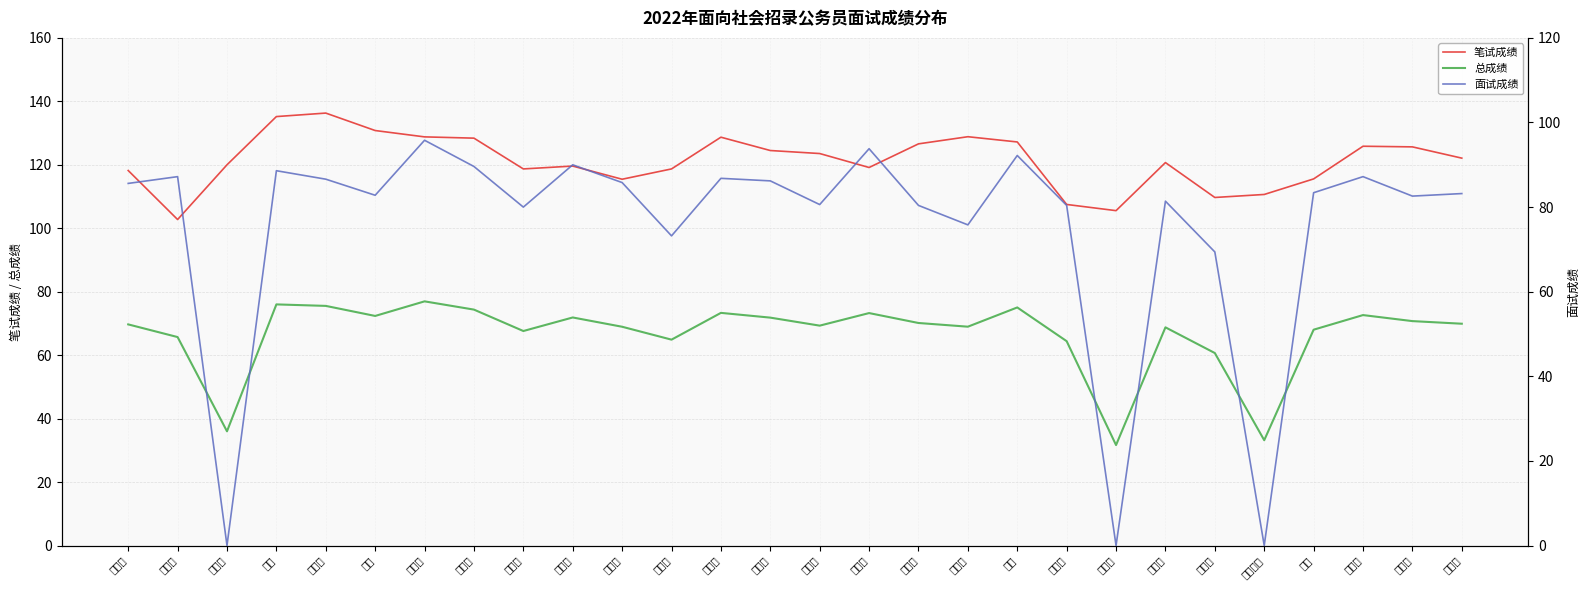

Reading right to left, extract all data points from this chart.

笔试成绩: 刘福勇=122.1	任静红=125.7	欧希鹏=125.8	韩玉=115.5	迪丽娜尔=110.7	来扎提=109.7	崔梦含=120.7	谢雪莲=105.5	王泽荣=107.5	潘辉=127.2	娜木兰=128.8	王雪莹=126.6	韩继杰=119.2	任丽娟=123.5	齐雪莹=124.5	毕明艳=128.7	刘娟娟=118.7	张红梅=115.5	和悦梅=119.6	韩雪晶=118.7	陈玉娇=128.4	杨嘉玲=128.8	郑君=130.8	杨洪红=136.3	李健=135.2	岳滢滢=120.0	史成露=102.8	王慧玲=118.2
总成绩: 刘福勇=69.9	任静红=70.7	欧希鹏=72.6	韩玉=68.0	迪丽娜尔=33.2	来扎提=60.7	崔梦含=68.8	谢雪莲=31.7	王泽荣=64.4	潘辉=75.0	娜木兰=69.0	王雪莹=70.1	韩继杰=73.3	任丽娟=69.3	齐雪莹=71.8	毕明艳=73.3	刘娟娟=64.9	张红梅=69.0	和悦梅=71.9	韩雪晶=67.6	陈玉娇=74.4	杨嘉玲=77.0	郑君=72.4	杨洪红=75.5	李健=76.0	岳滢滢=36.0	史成露=65.7	王慧玲=69.7
面试成绩: 刘福勇=83.2	任静红=82.6	欧希鹏=87.2	韩玉=83.4	迪丽娜尔=0.0	来扎提=69.4	崔梦含=81.4	谢雪莲=0.0	王泽荣=80.4	潘辉=92.2	娜木兰=75.8	王雪莹=80.4	韩继杰=93.8	任丽娟=80.6	齐雪莹=86.2	毕明艳=86.8	刘娟娟=73.2	张红梅=85.8	和悦梅=90.0	韩雪晶=80.0	陈玉娇=89.6	杨嘉玲=95.8	郑君=82.8	杨洪红=86.6	李健=88.6	岳滢滢=0.0	史成露=87.2	王慧玲=85.6